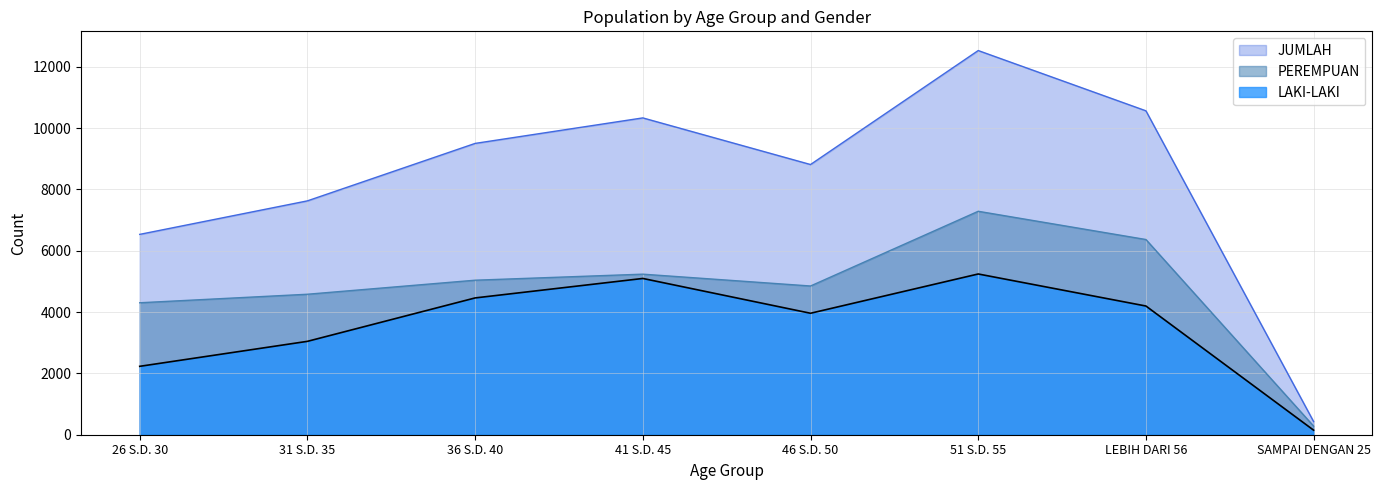

How many data points in PEREMPUAN are above 5040?

3